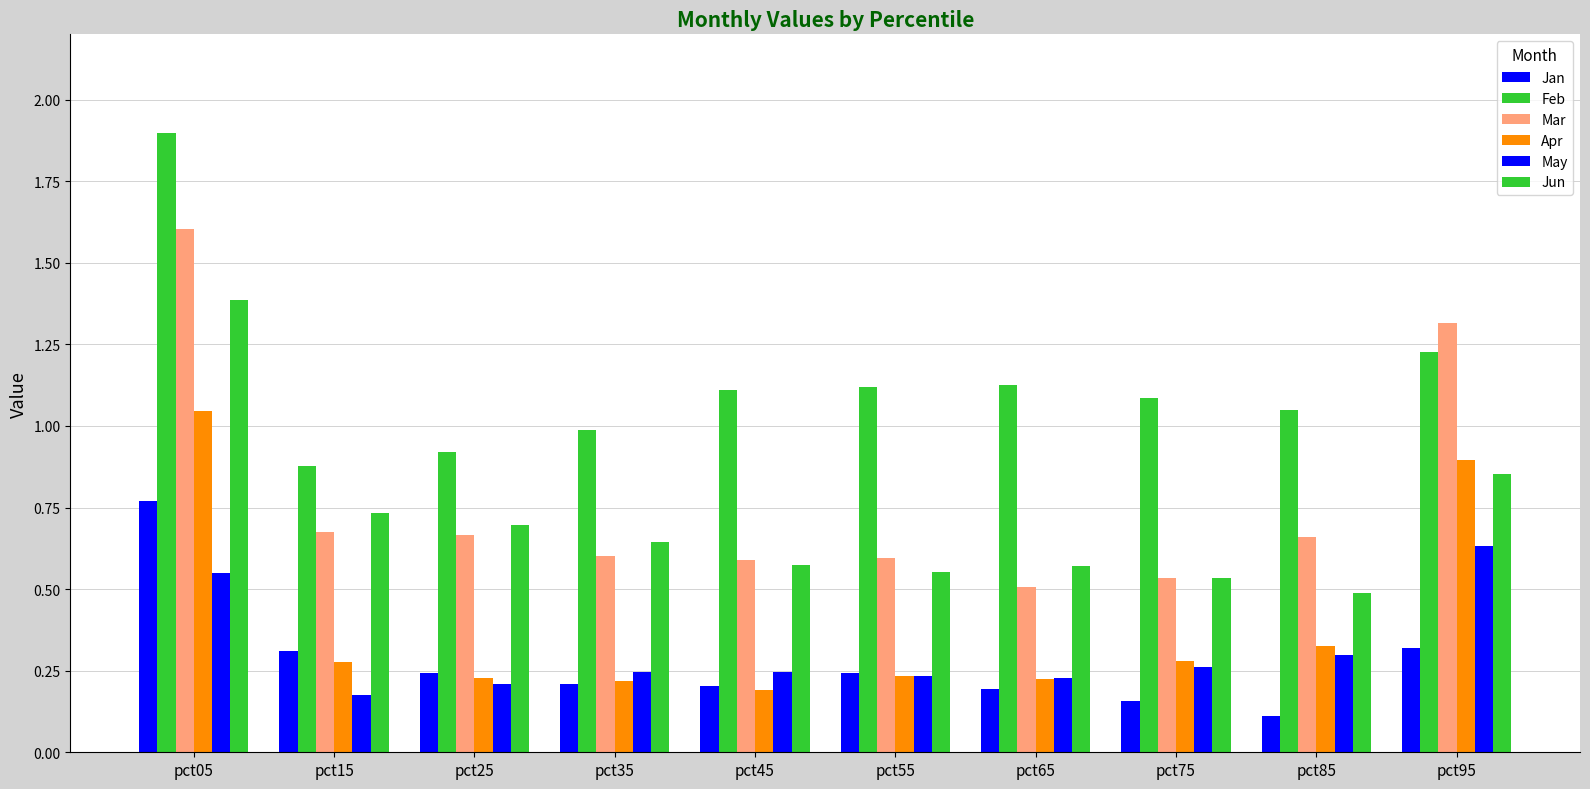

What is the difference between the Jan values at pct35 and pct75?

0.1